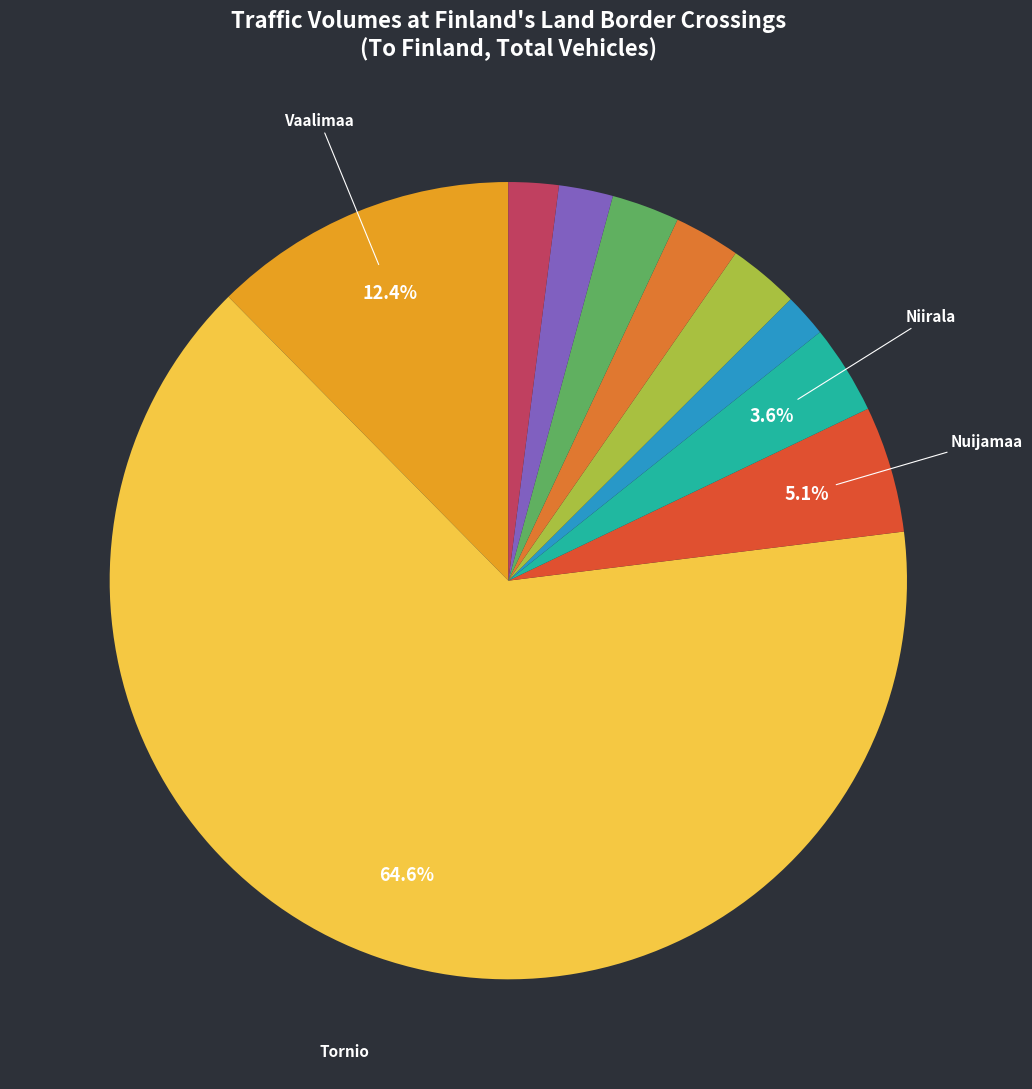

How many segments does this pie chart have?

10